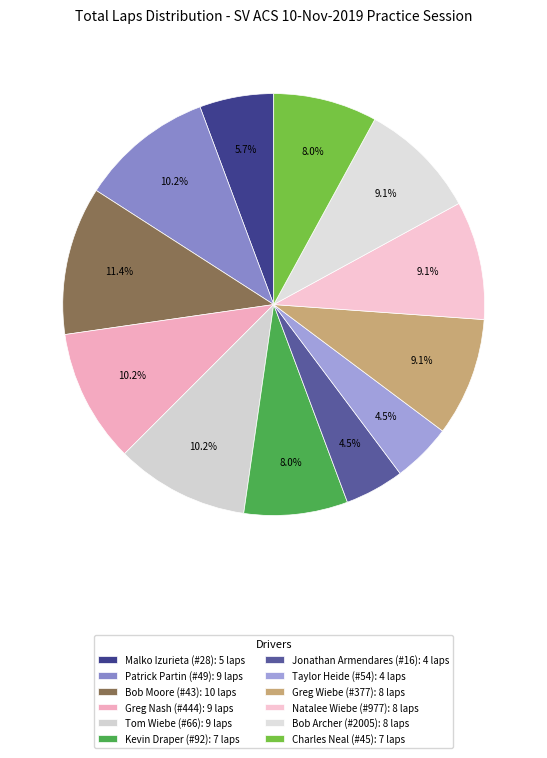

To the nearest percent, what is the combined percentage of Natalee Wiebe (#977) and Charles Neal (#45)?

17%